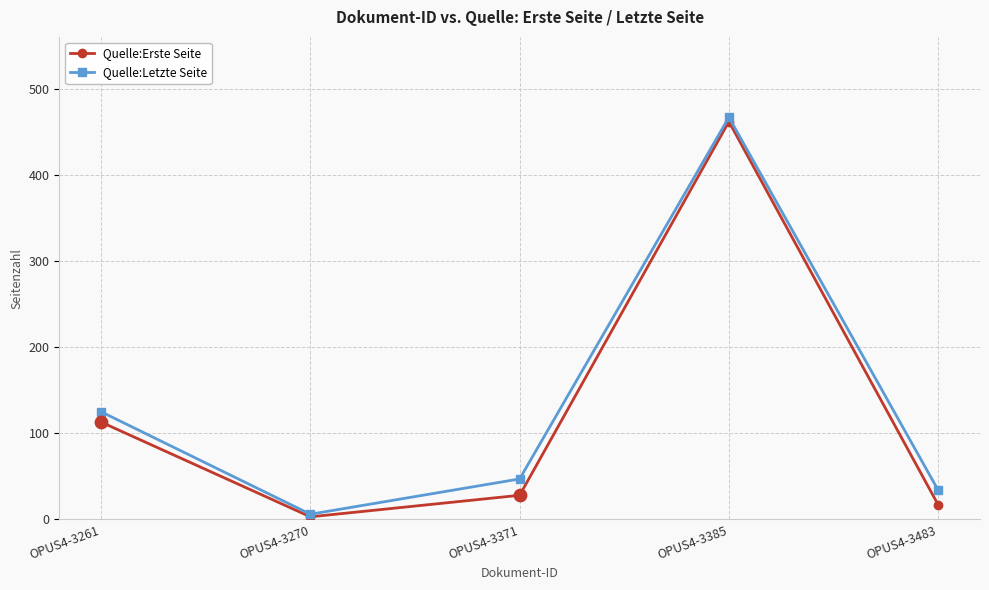

At how many categories does at least one series exceed 444?

1